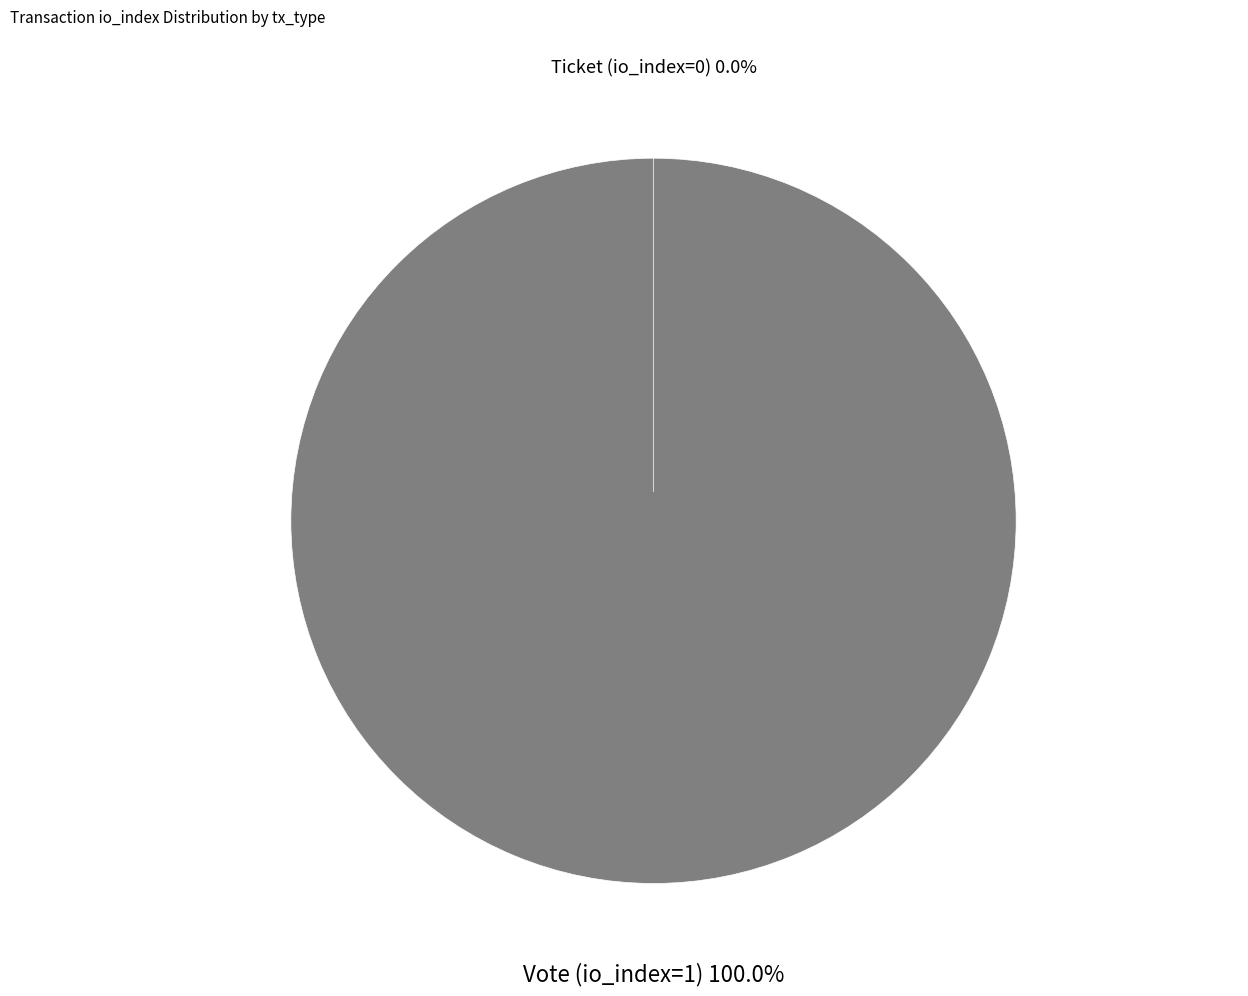

Does Vote (io_index=1) represent more than half of the total?

Yes